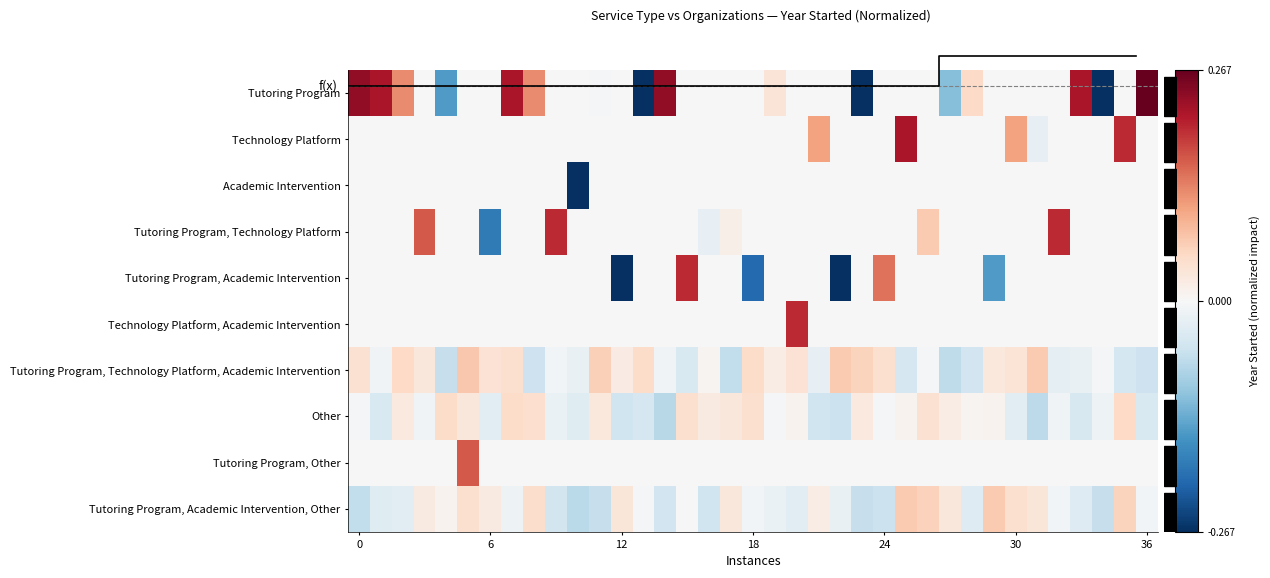

Which series has the largest range (max minus min)?

Tutoring Program